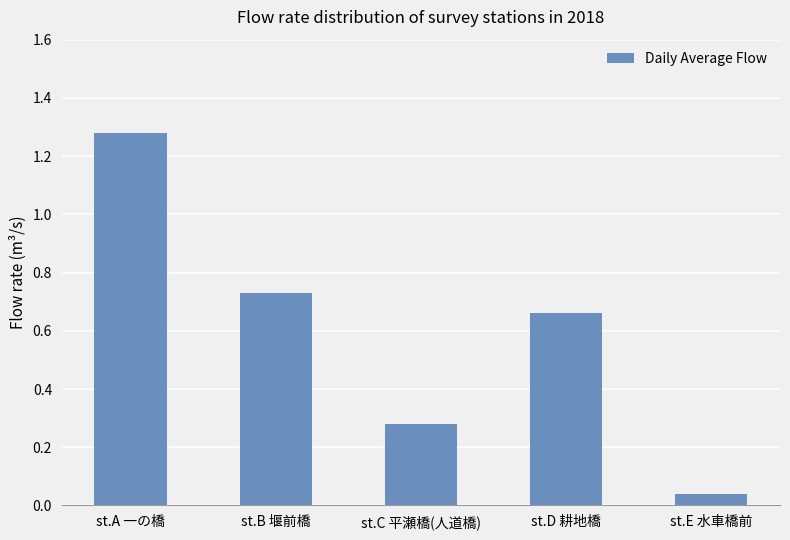

What is the change in value from st.A 一の橋 to st.C 平瀬橋(人道橋)?

-1.0